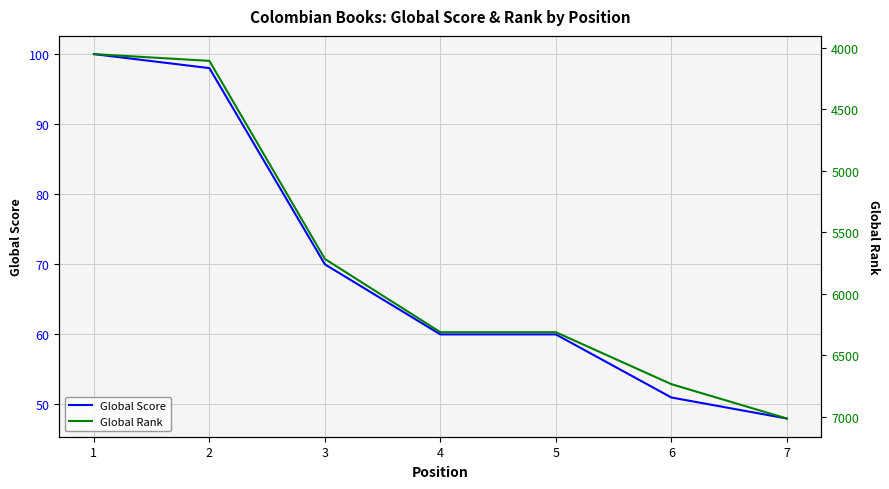

What is the value of the Global Score point at the 3rd from the left?

70